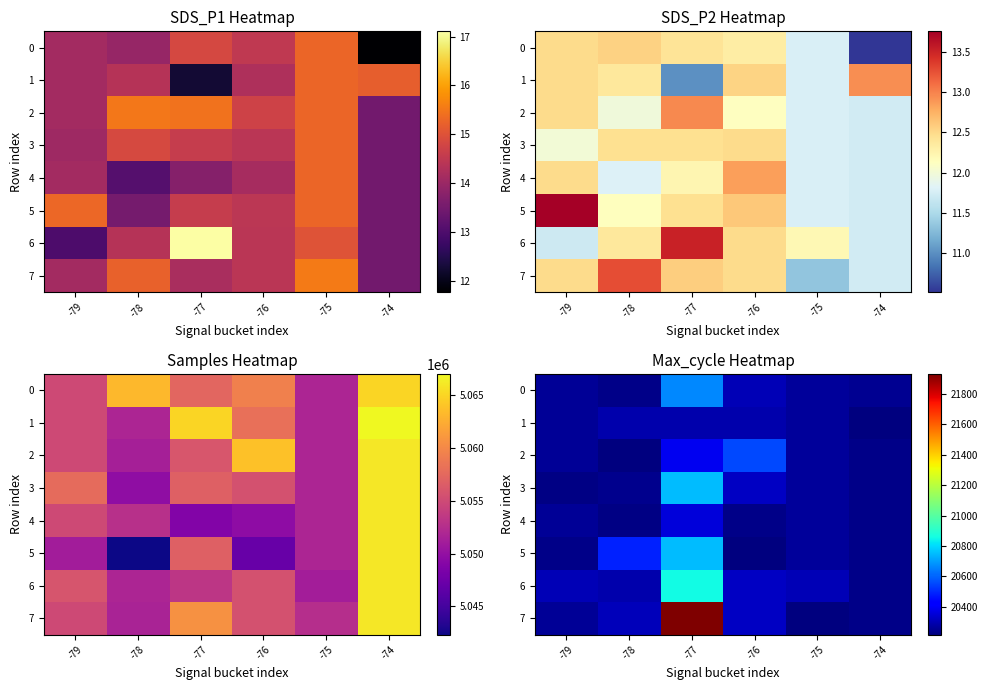

At how many categories does at least one series exceed 20881?

1